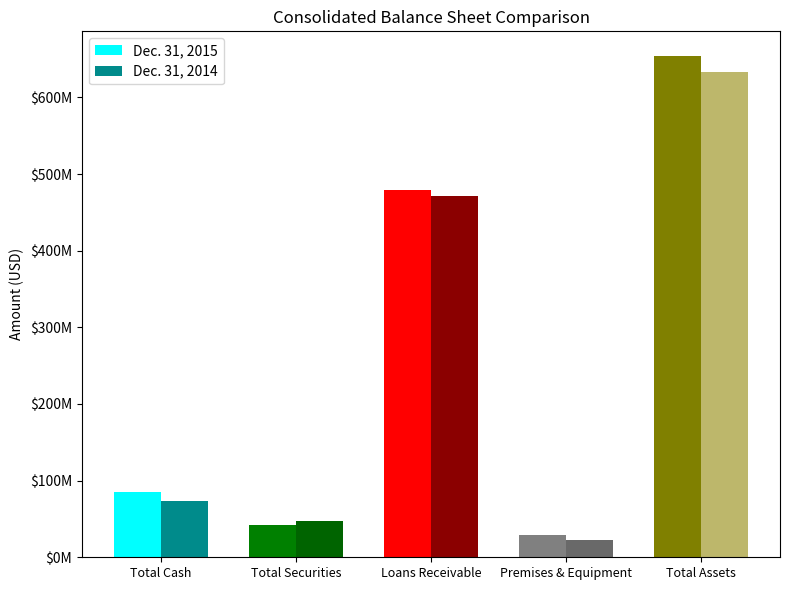

Are the bars grouped side by side (vs. stacked)?

Yes